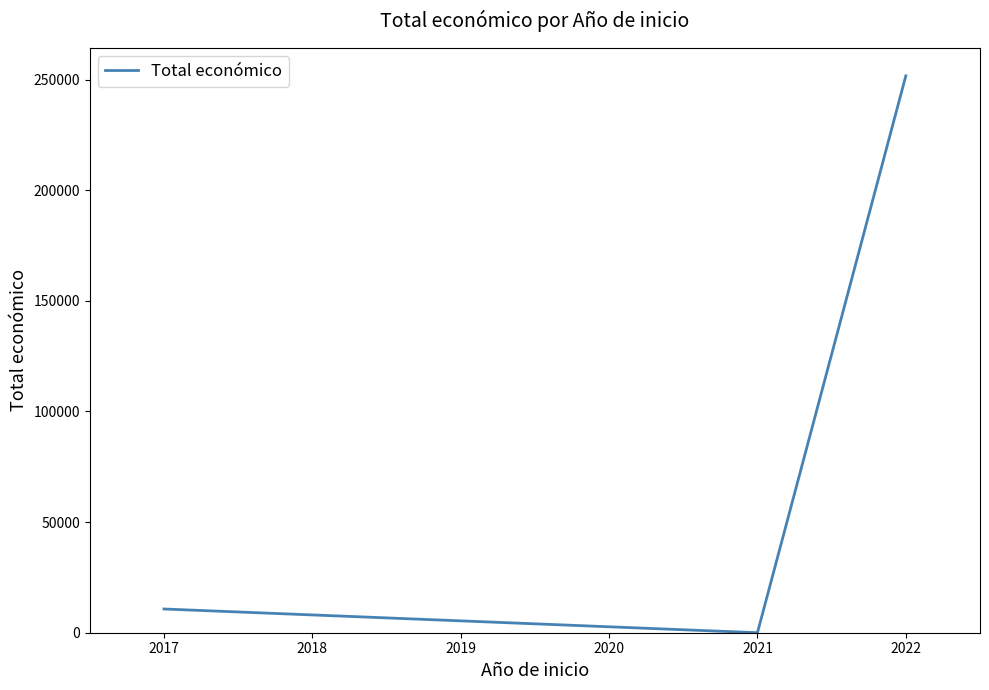

What is the change in value from 2021 to 2022?

+251662